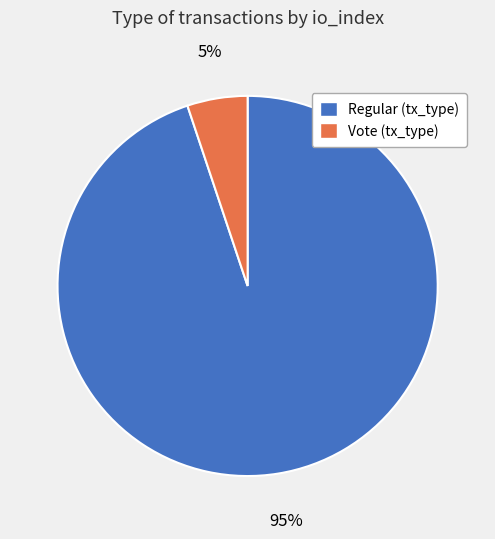

True or false: Regular (tx_type) accounts for 95% of the total.

True